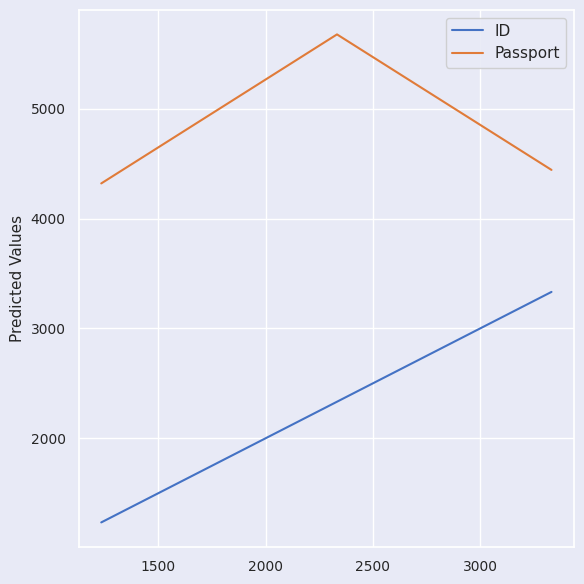

How many lines are shown in the chart?

2